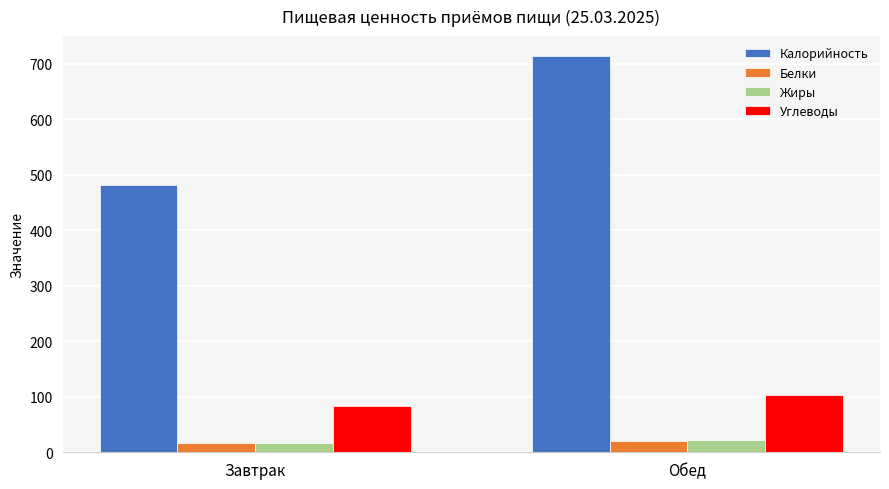

What is the sum of the Углеводы values at Обед and Завтрак?

186